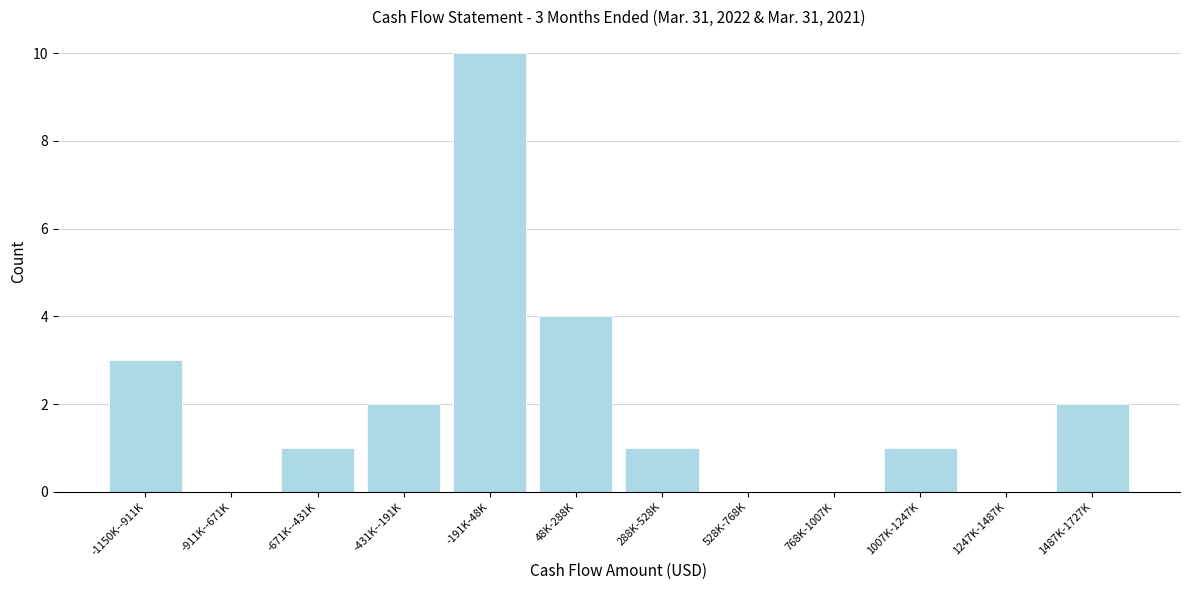

Reading right to left, list all the values displayed in this chart.

1487K-1727K=2	1247K-1487K=0	1007K-1247K=1	768K-1007K=0	528K-768K=0	288K-528K=1	48K-288K=4	-191K-48K=10	-431K--191K=2	-671K--431K=1	-911K--671K=0	-1150K--911K=3